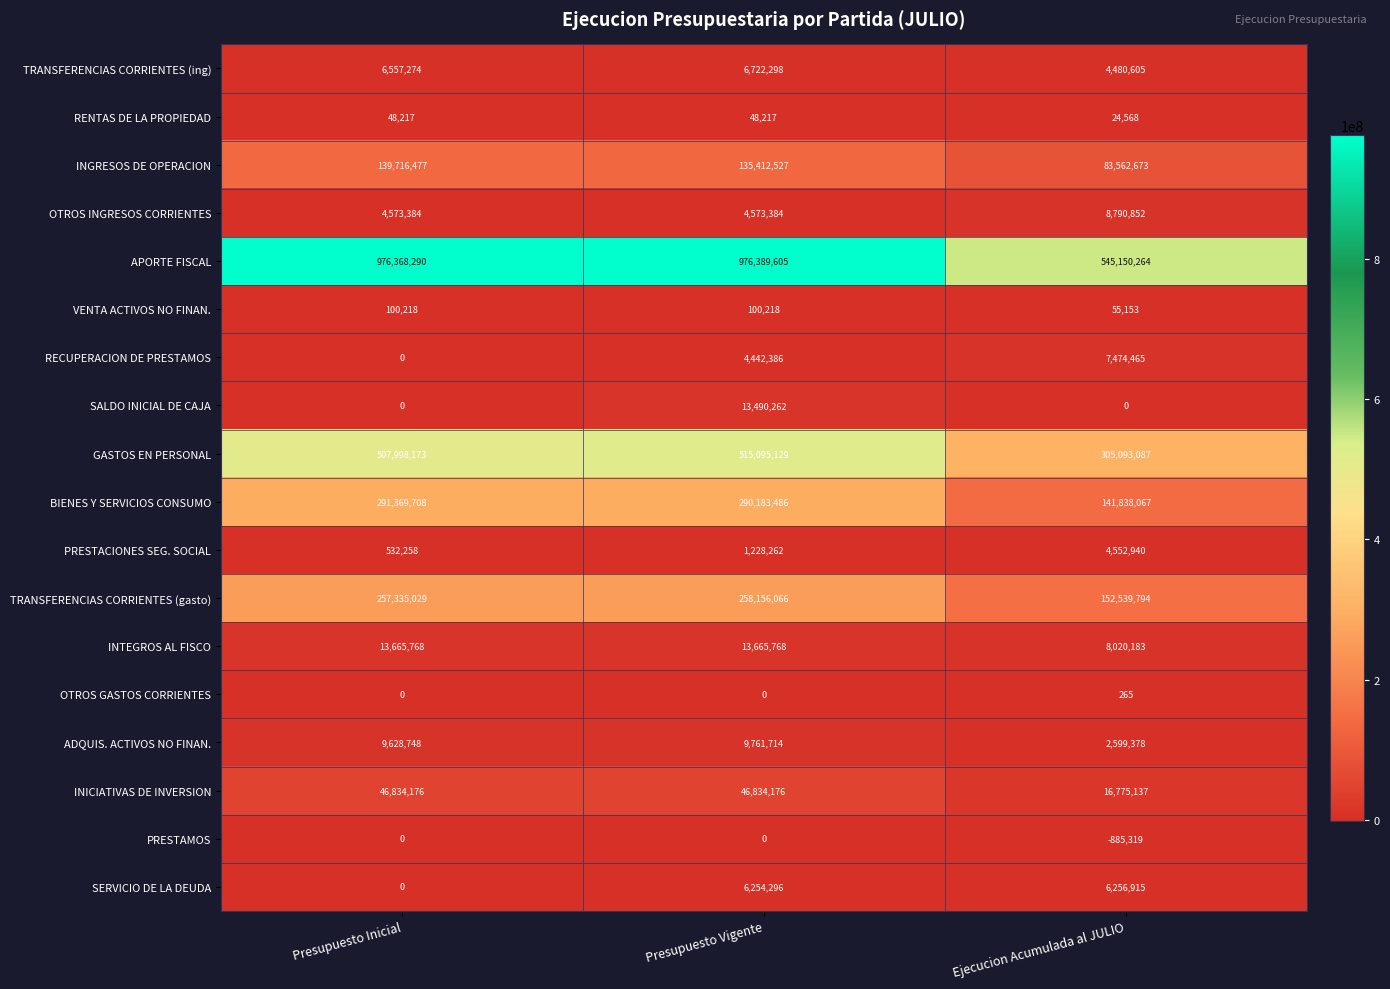

The ADQUIS. ACTIVOS NO FINAN. series shows 9761714 at Presupuesto Vigente. True or false?

True